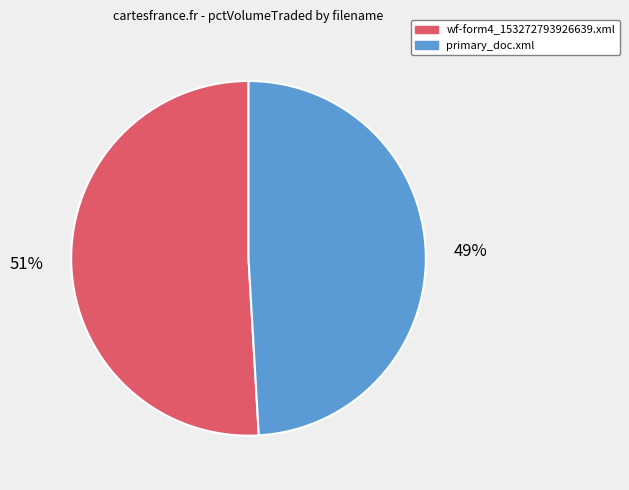

The primary_doc.xml slice represents 49% of the pie. True or false?

True